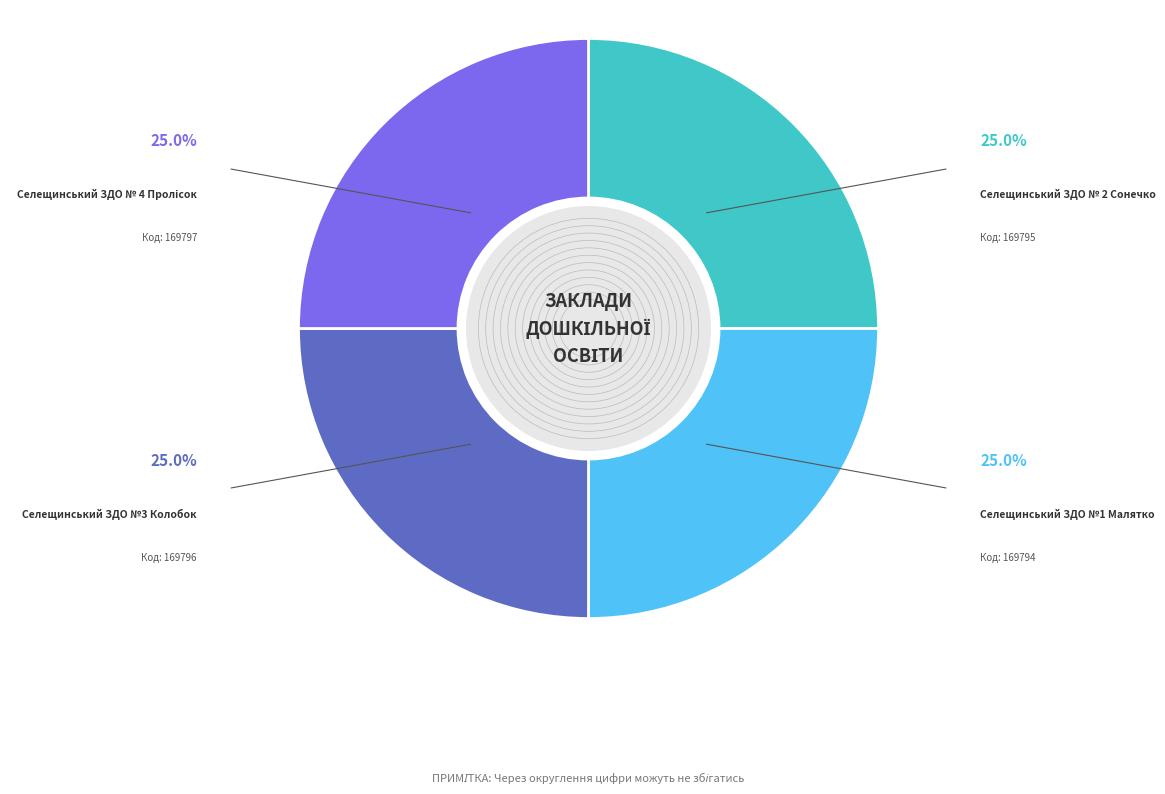

Is there any slice that represents more than half of the pie?

No